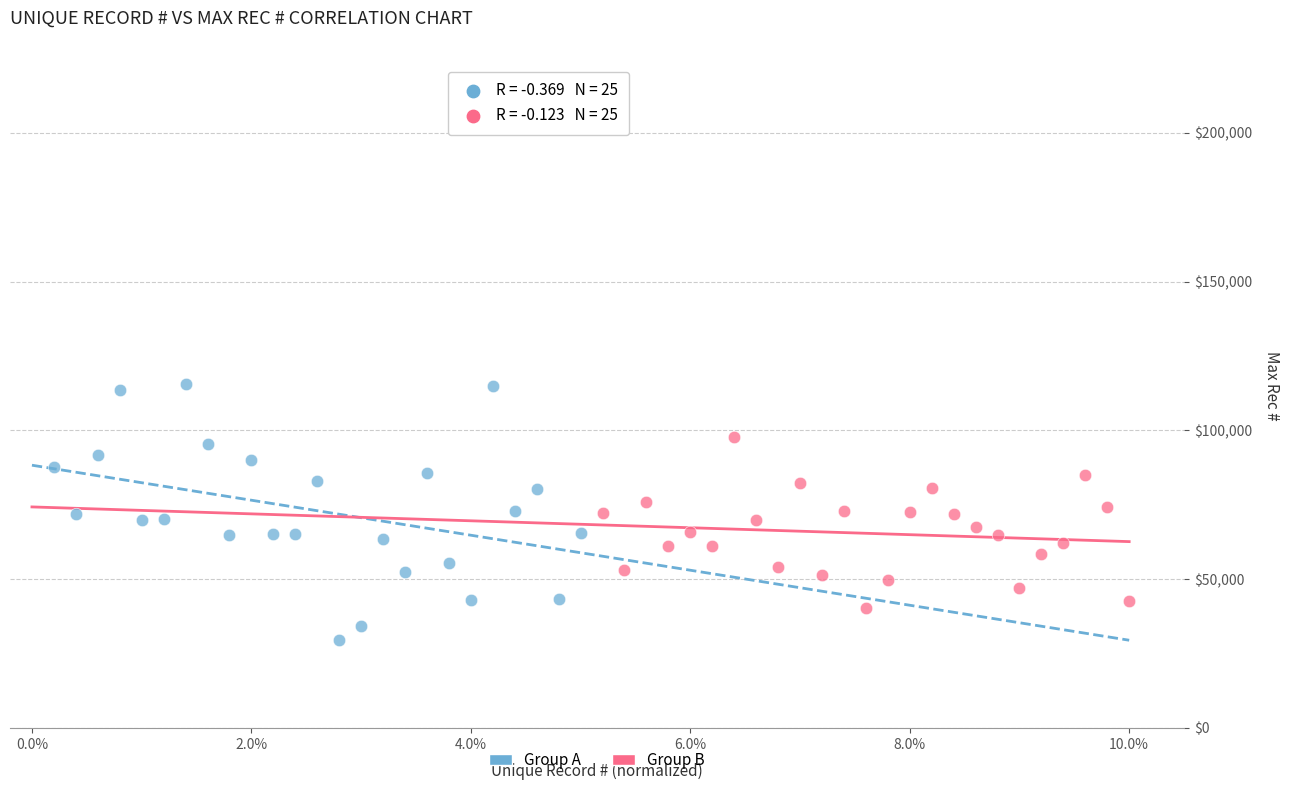

Which series contains the highest Y value?

Group A